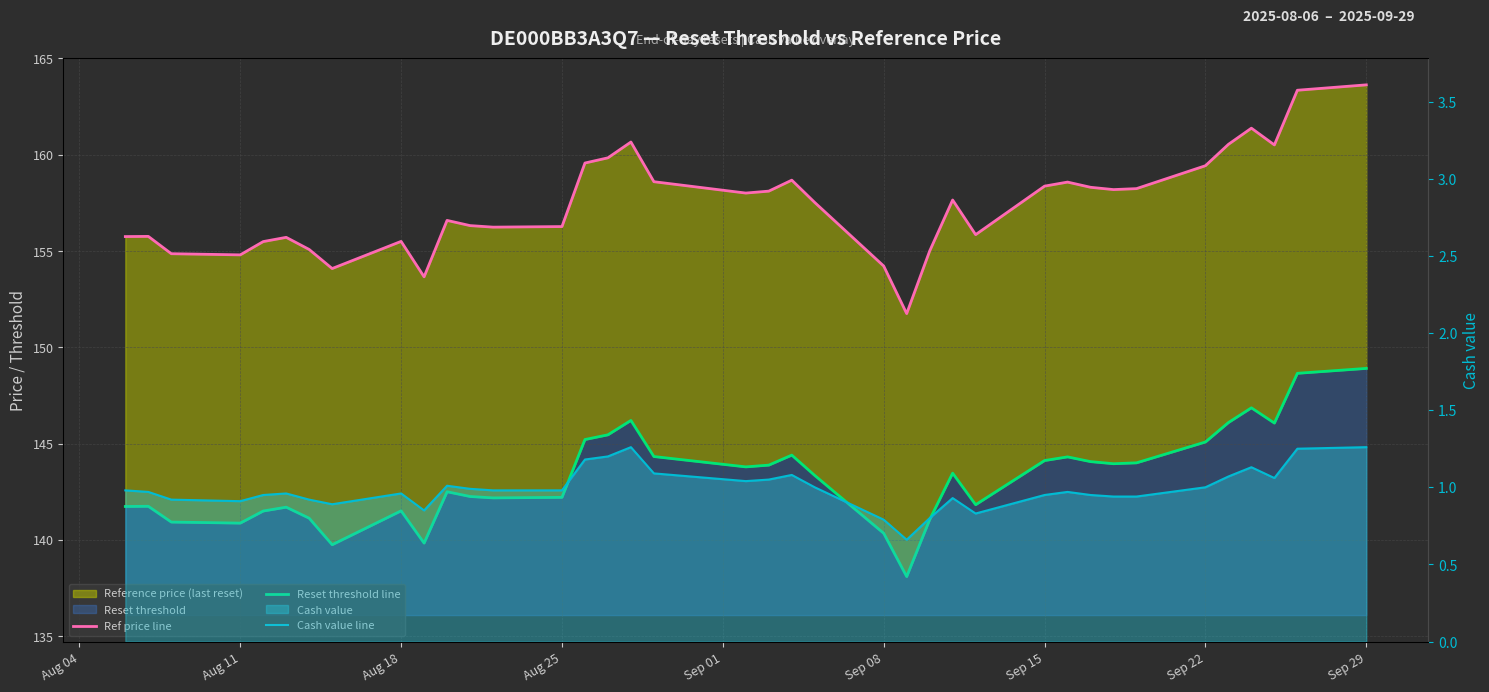

True or false: Ref price line and Reset threshold line cross at least once.

False